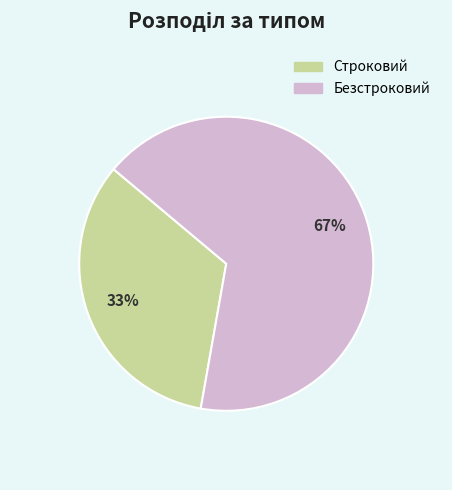

What percentage is the Безстроковий slice, to the nearest percent?

67%